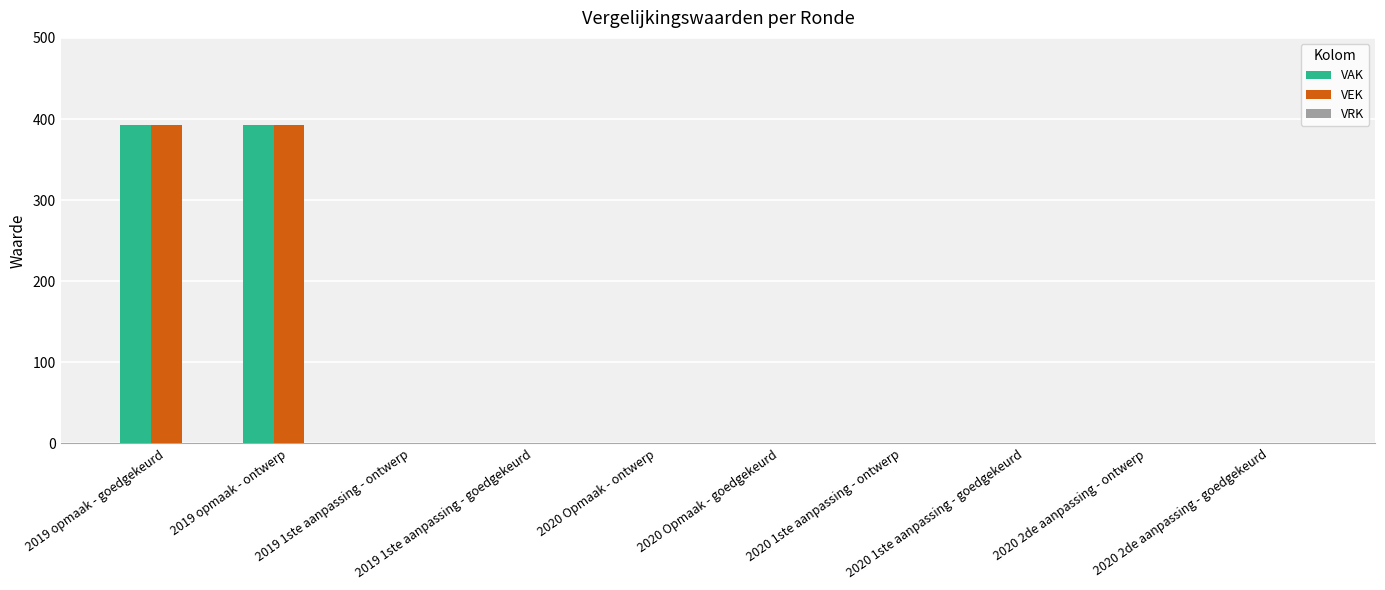

What is the maximum value shown in the chart?

392